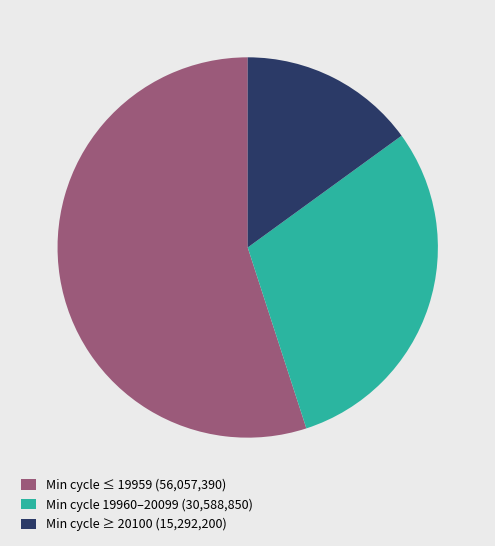

Does Min cycle ≥ 20100 (15,292,200) account for over 50% of the chart?

No